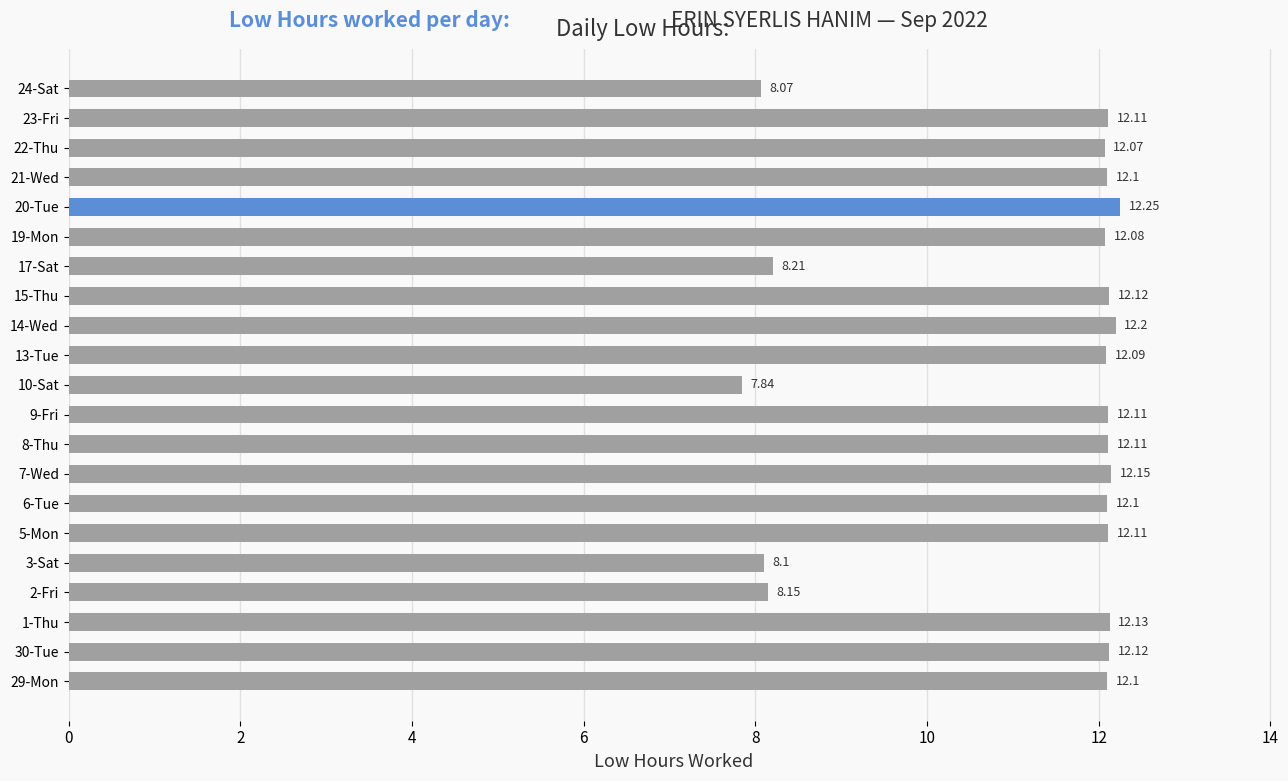

Which has a higher value, 14-Wed or 5-Mon?

14-Wed